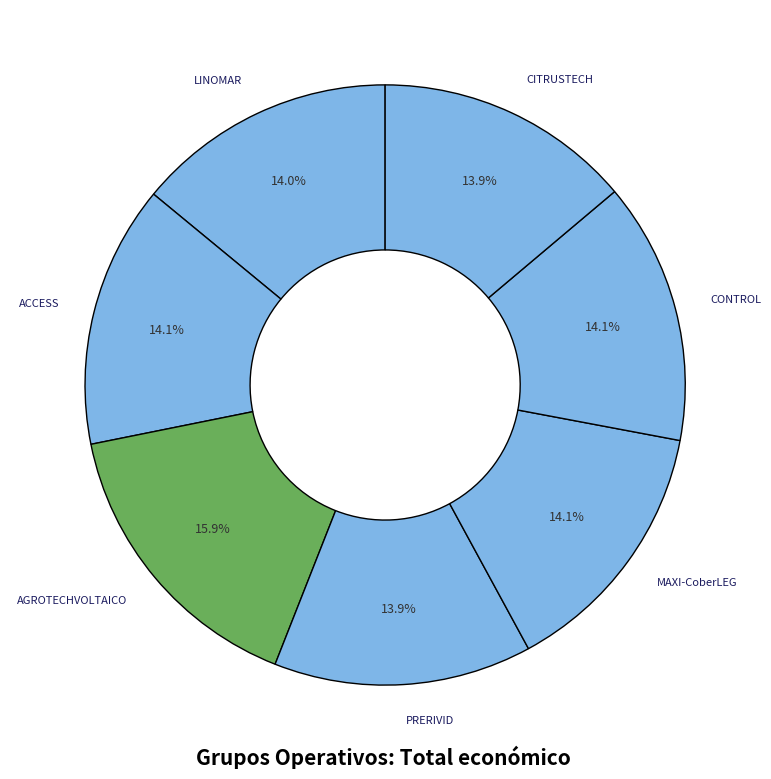

How many slices are in this pie chart?

7